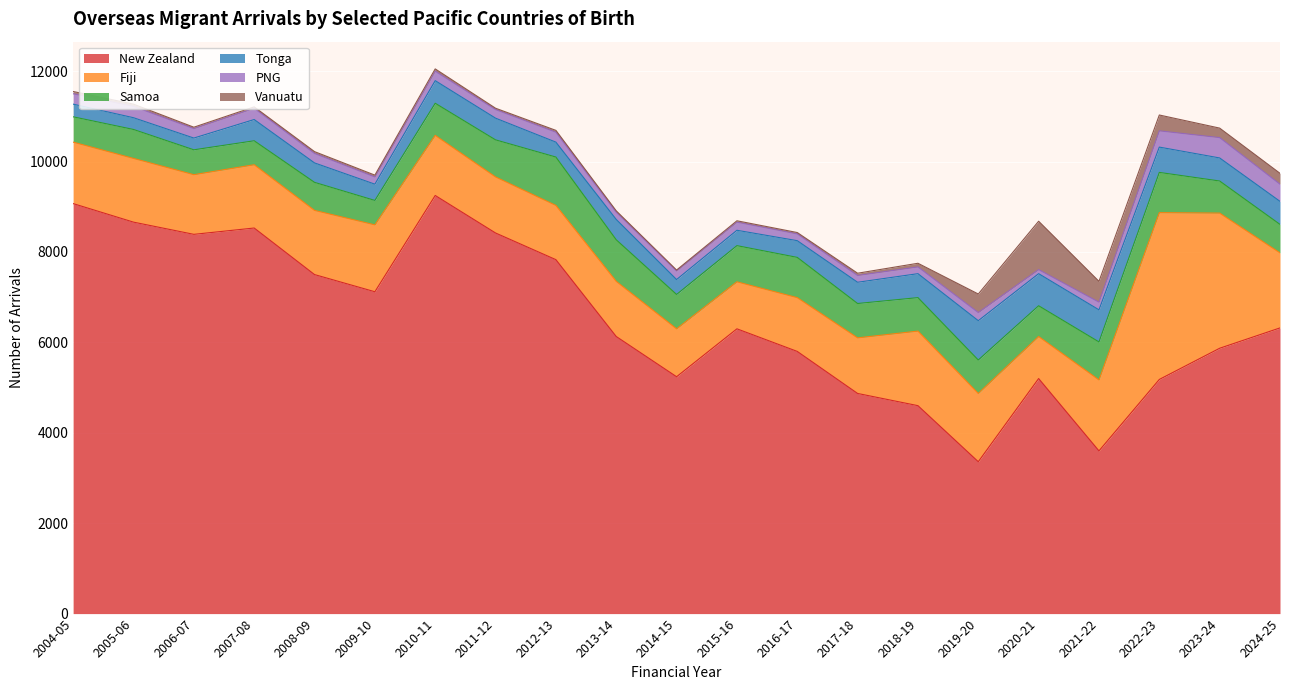

What is the sum of all Fiji values?

31900